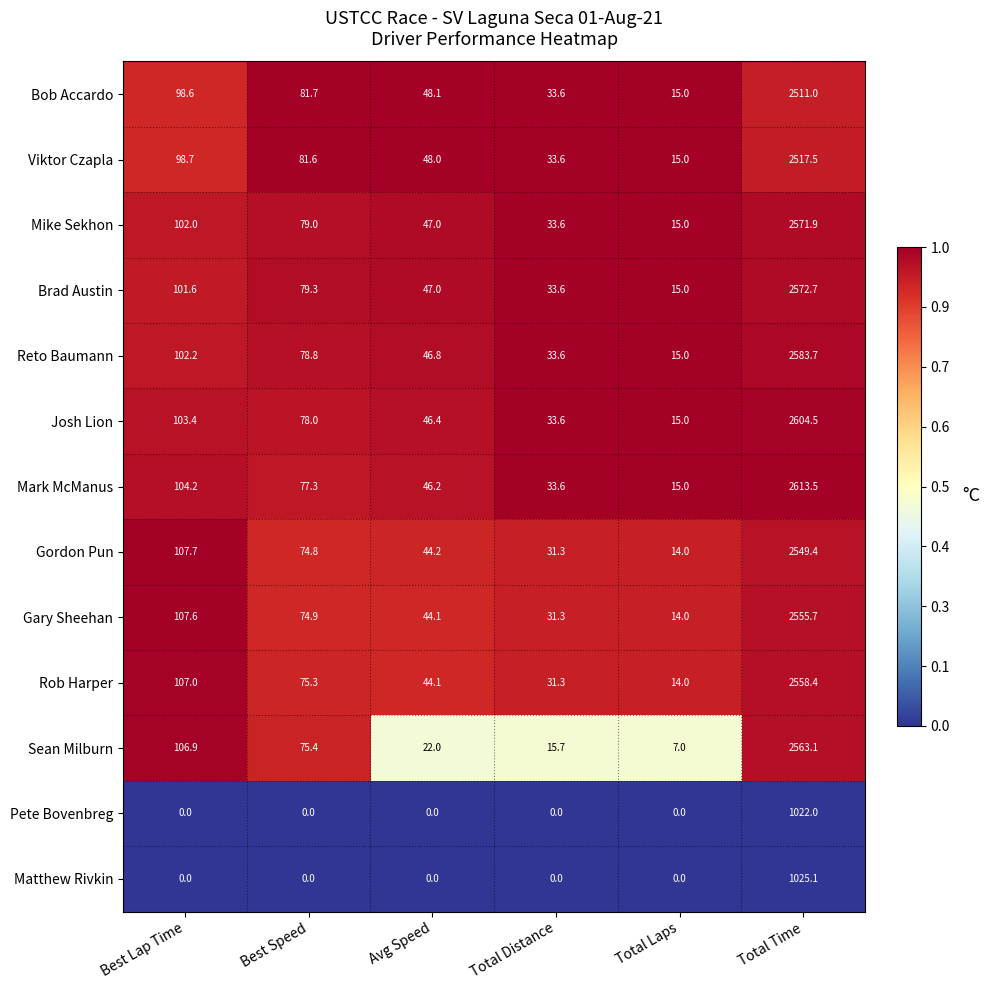

True or false: Sean Milburn has a value of 22.0 at Avg Speed.

True